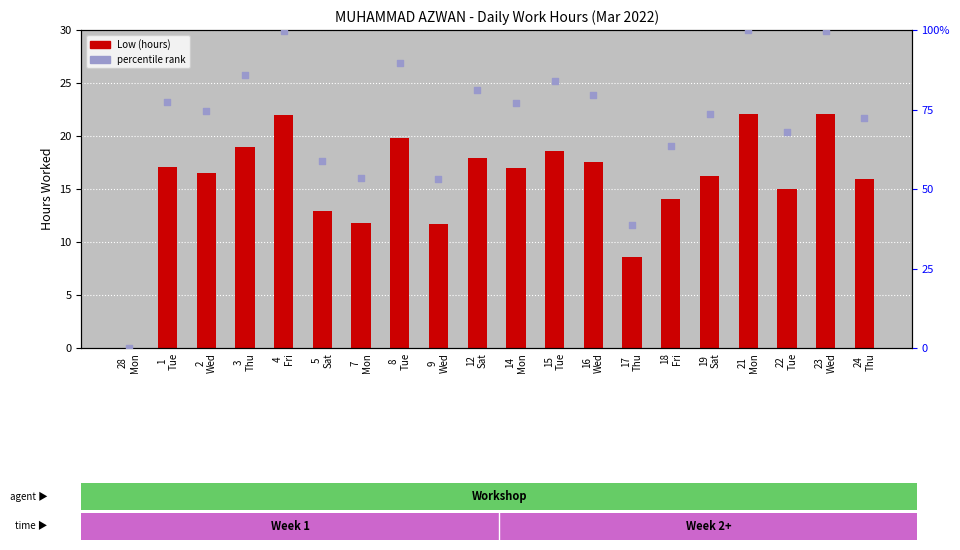

What is the total value across all series at 8
Tue?

46.7